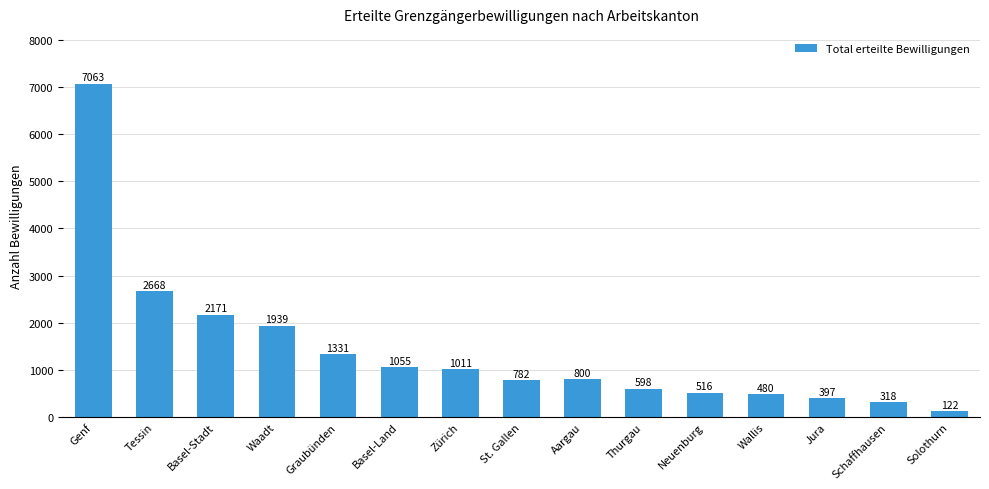

Does the chart contain stacked bars?

No